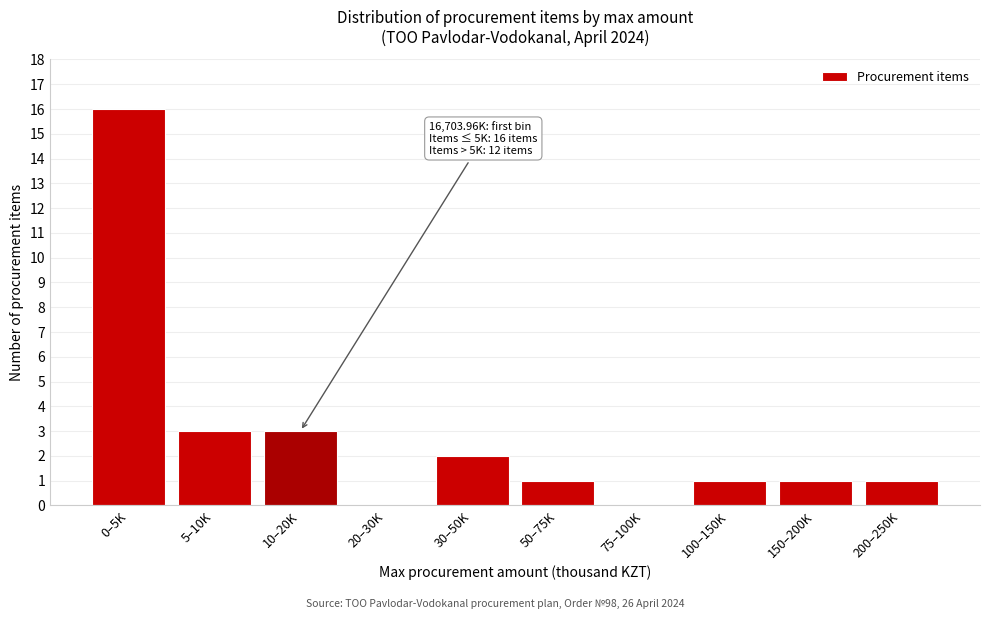

Reading right to left, what are all the values shown in this chart?

200–250K=1	150–200K=1	100–150K=1	75–100K=0	50–75K=1	30–50K=2	20–30K=0	10–20K=3	5–10K=3	0–5K=16